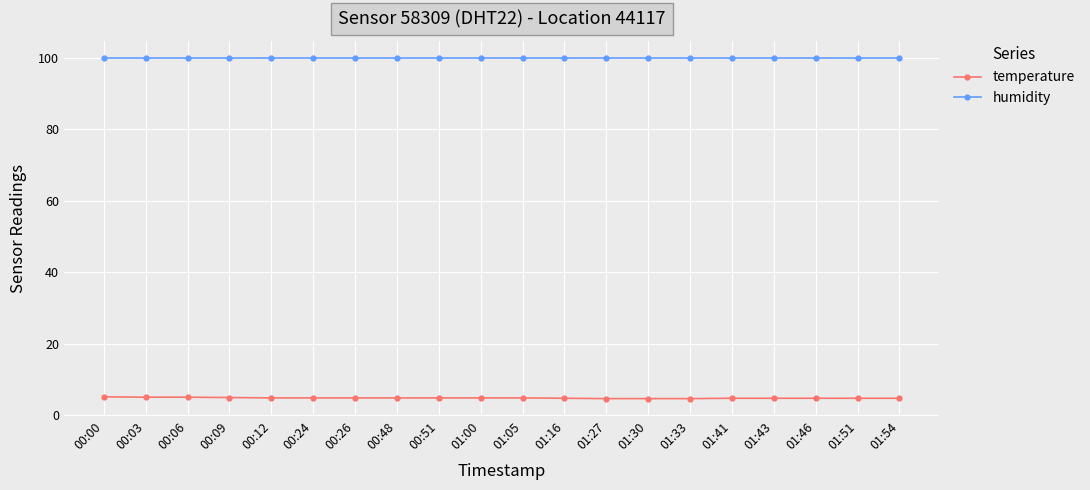

What is the lowest value of the humidity series?

99.9